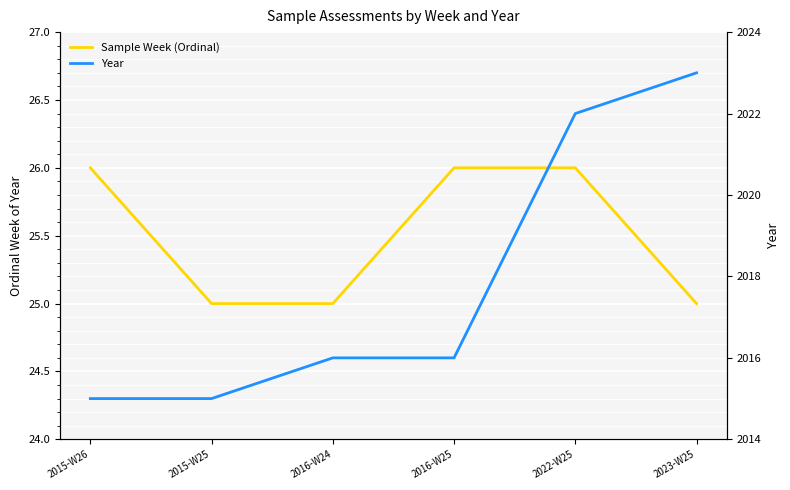

Which series has the widest spread of values?

Year